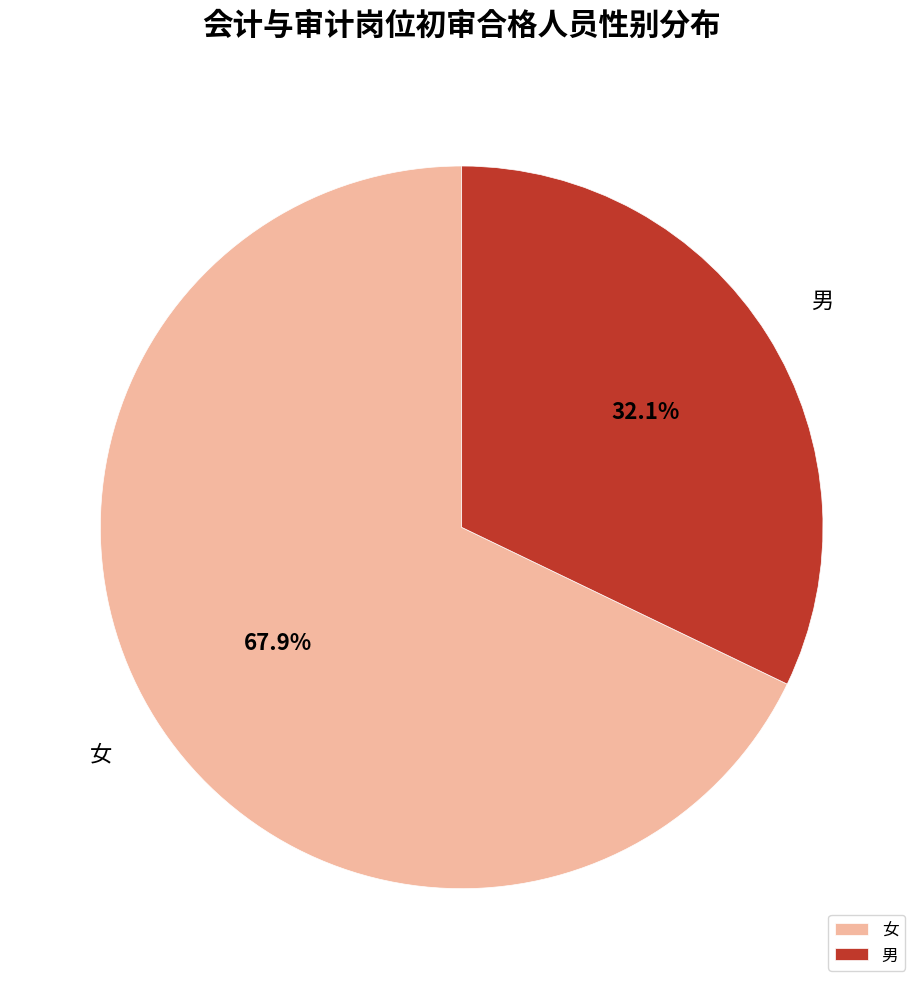

Rank the categories by value from lowest to highest.

男, 女